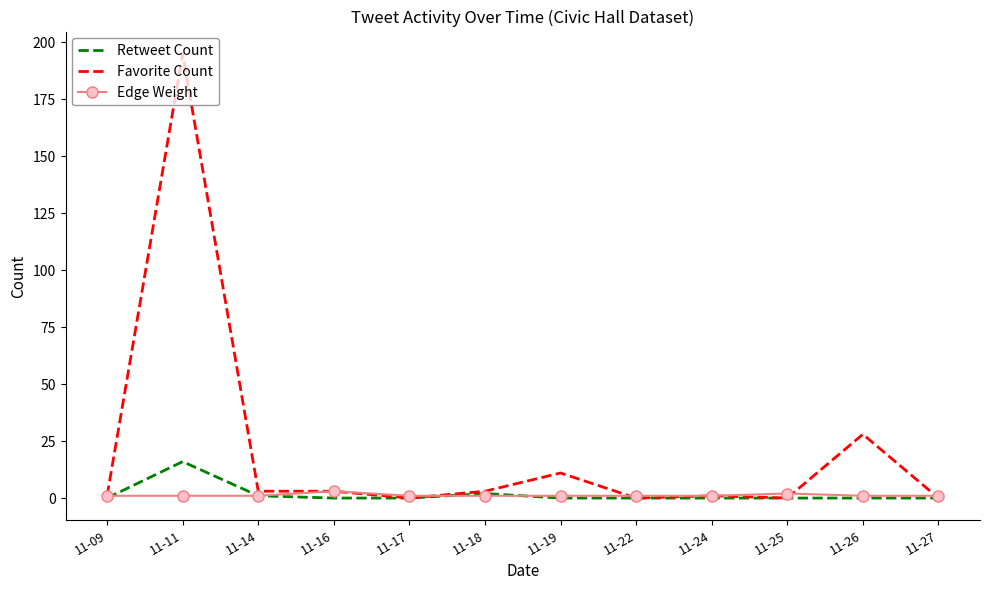

True or false: Edge Weight and Favorite Count cross at least once.

True